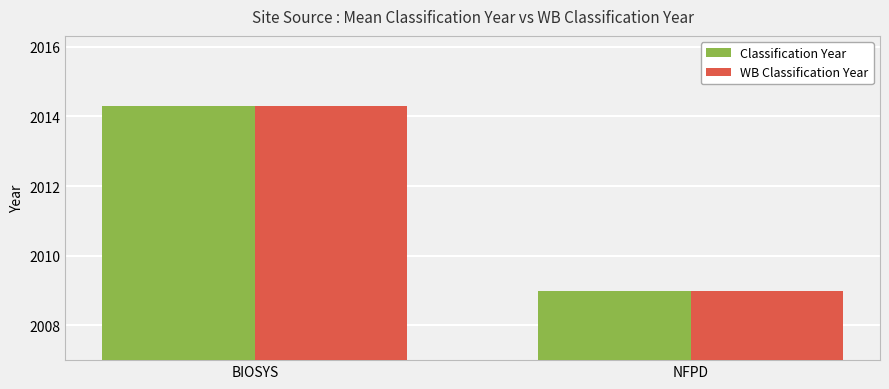

What is the difference between the maximum and minimum values in the Classification Year series?

5.3